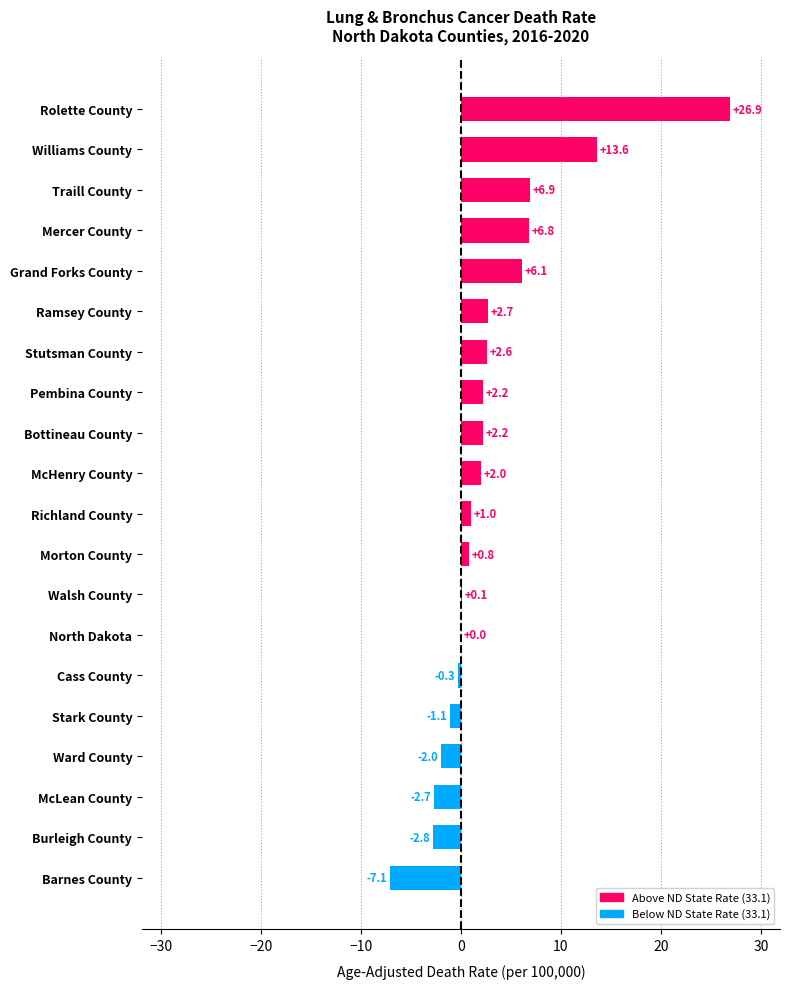

What is the average value?

2.9